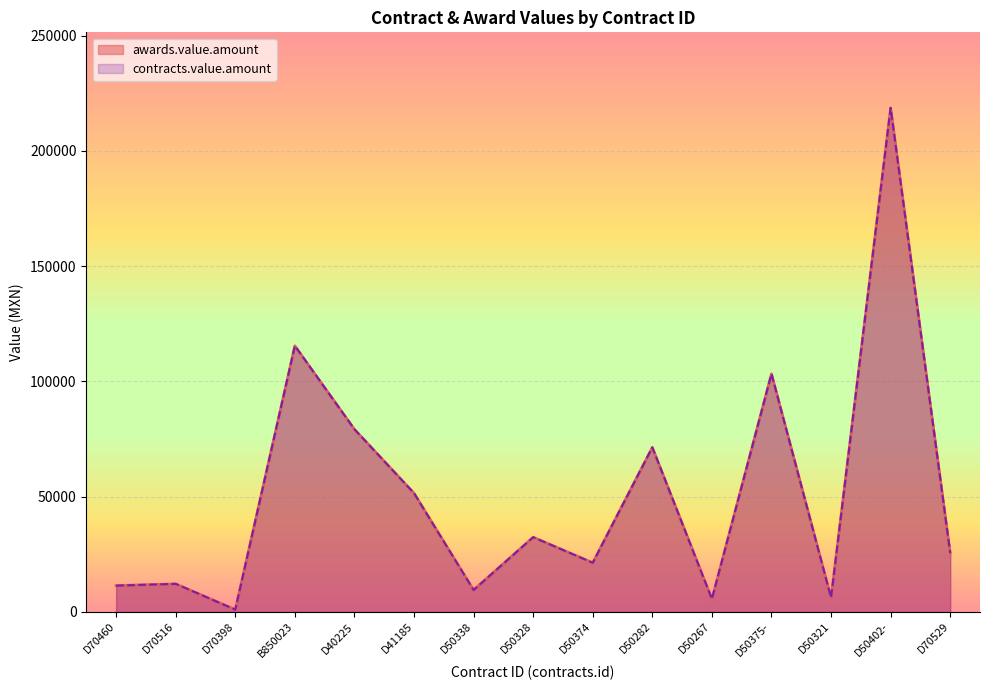

What are all the series names shown in the legend?

awards.value.amount, contracts.value.amount